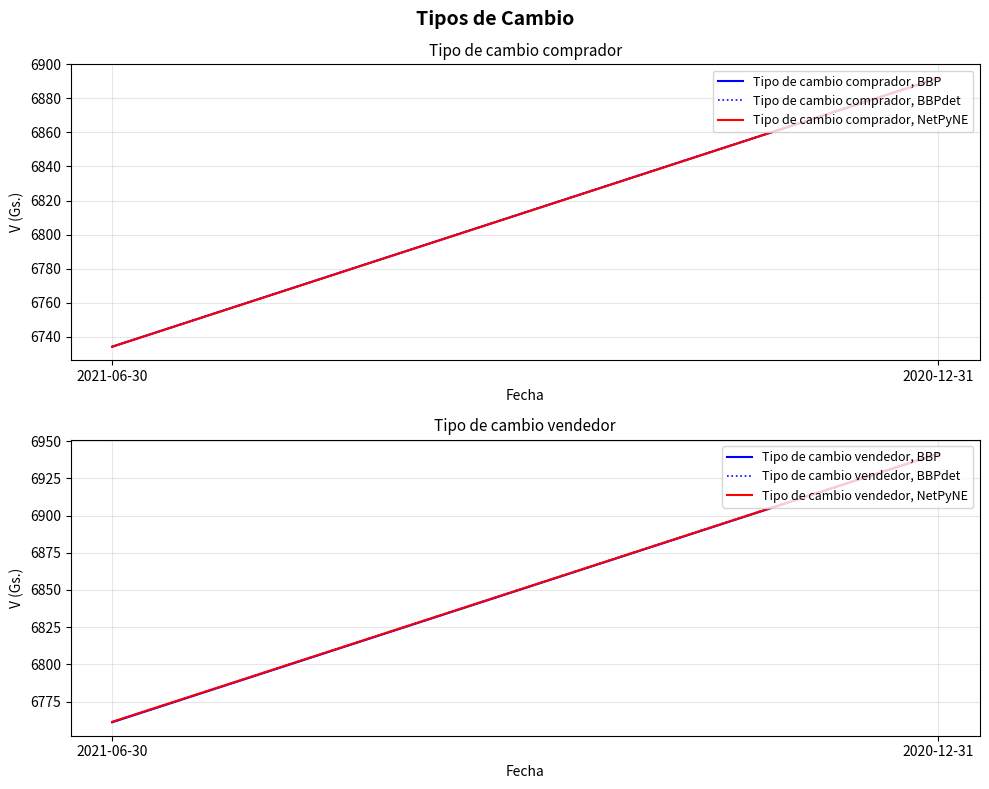

Reading left to right, extract all data points from this chart.

Tipo de cambio comprador, BBP: 2021-06-30=6734.0	2020-12-31=6892.0
Tipo de cambio comprador, BBPdet: 2021-06-30=6734.0	2020-12-31=6892.2
Tipo de cambio comprador, NetPyNE: 2021-06-30=6734.0	2020-12-31=6892.0
Tipo de cambio vendedor, BBP: 2021-06-30=6761.1	2020-12-31=6941.5
Tipo de cambio vendedor, BBPdet: 2021-06-30=6761.3	2020-12-31=6941.9
Tipo de cambio vendedor, NetPyNE: 2021-06-30=6761.4	2020-12-31=6941.6